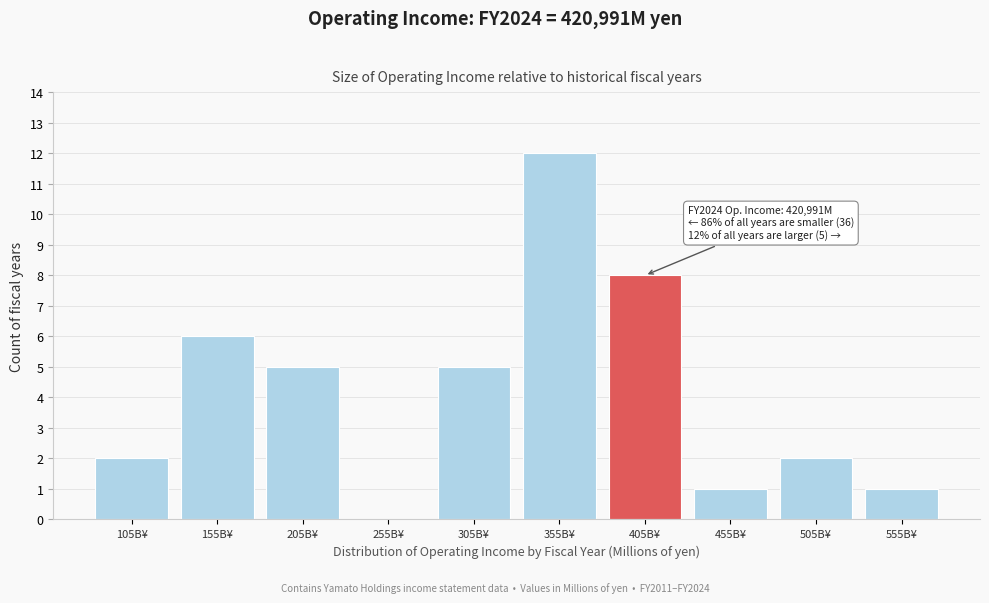

Reading left to right, what are all the values shown in this chart?

105B¥=2	155B¥=6	205B¥=5	255B¥=0	305B¥=5	355B¥=12	405B¥=8	455B¥=1	505B¥=2	555B¥=1